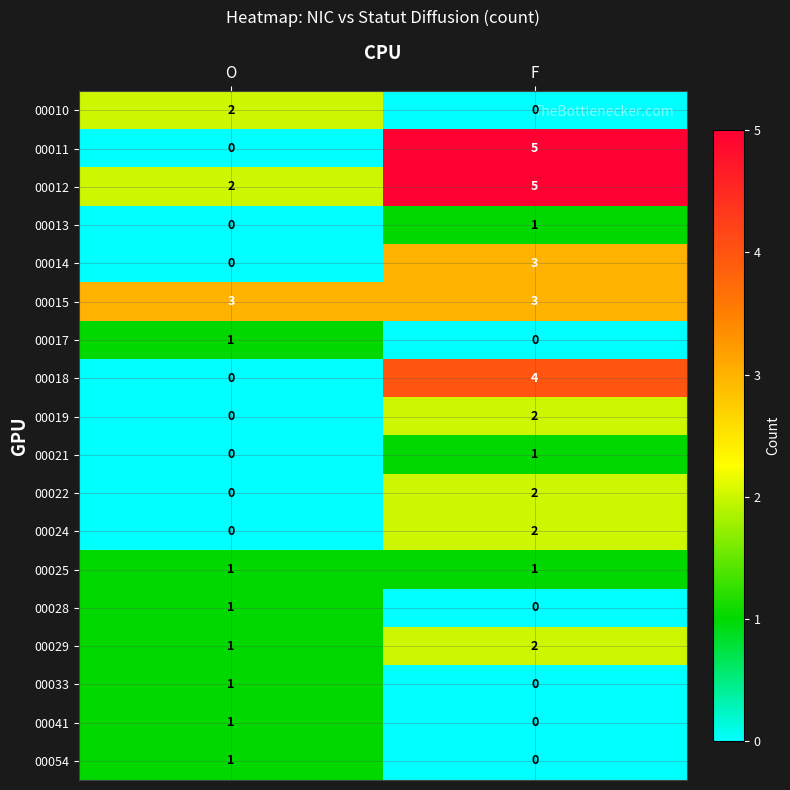

List the labels in order of 00029 value, smallest first.

O, F